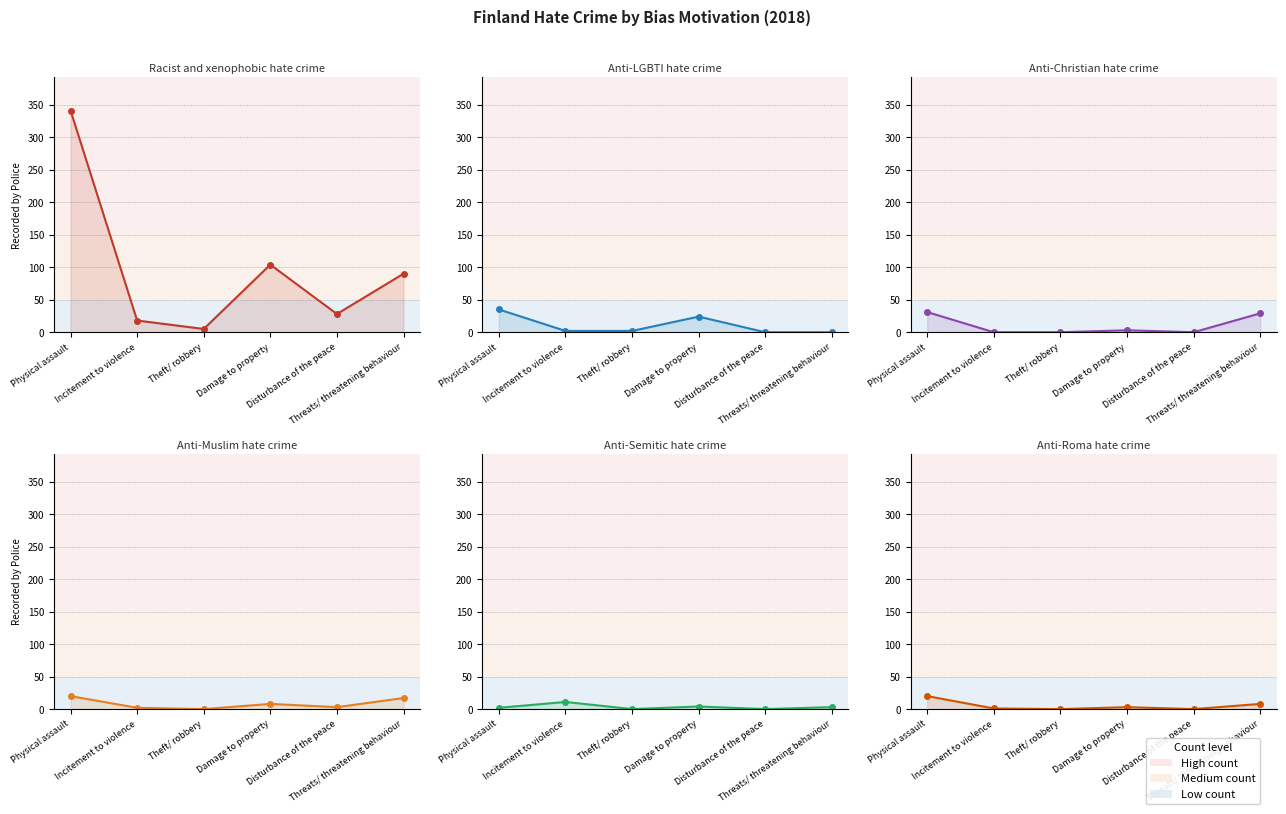

Reading left to right, extract all data points from this chart.

Racist and xenophobic hate crime: 341	18	5	104	28	90
Anti-LGBTI hate crime: 35	2	2	24	0	0
Anti-Christian hate crime: 31	0	0	3	0	29
Anti-Muslim hate crime: 20	2	0	8	3	17
Anti-Semitic hate crime: 2	11	0	4	0	3
Anti-Roma hate crime: 20	1	0	3	0	8